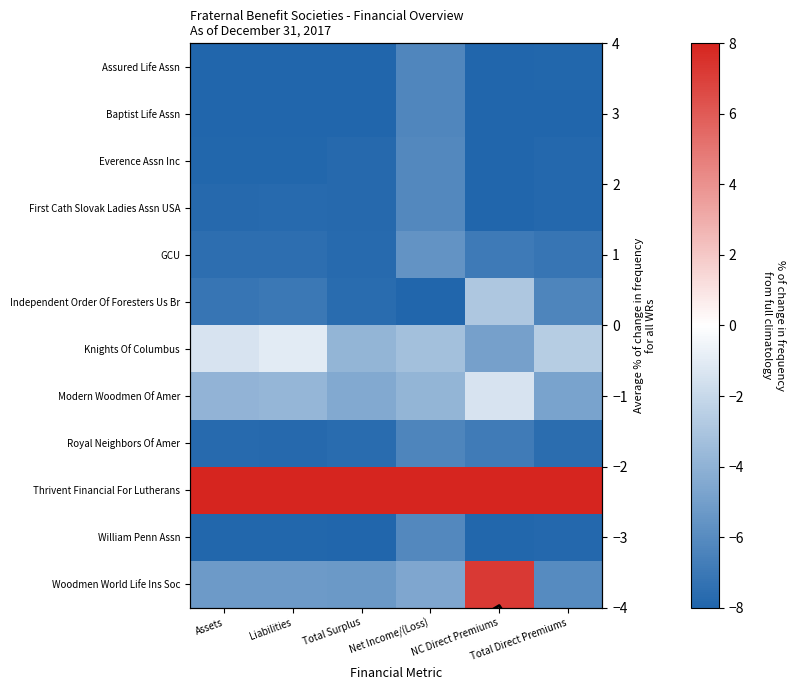

Where does the Assured Life Assn series first go above -7?

Net Income/(Loss)